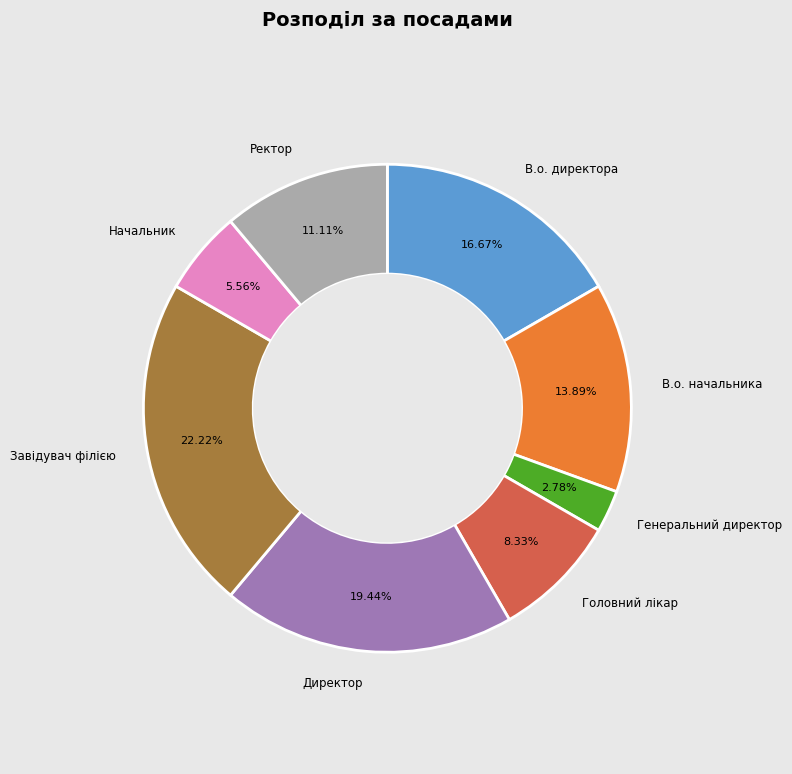

Does any single category account for the majority?

No